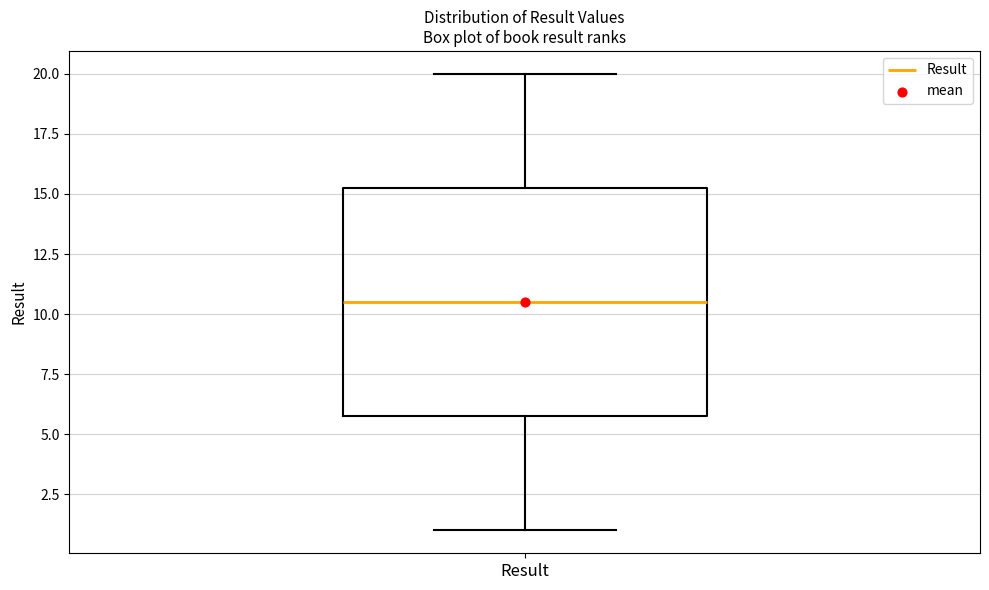

Transcribe this box plot: give where the median line is, the range the box spans, and where the two whiskers end, as read against the y-axis. The values are not printed on the chart, so give them approximately, as read against the axis.

median 10.5, box 6.0 to 15.5, whiskers 1.0 to 20.0